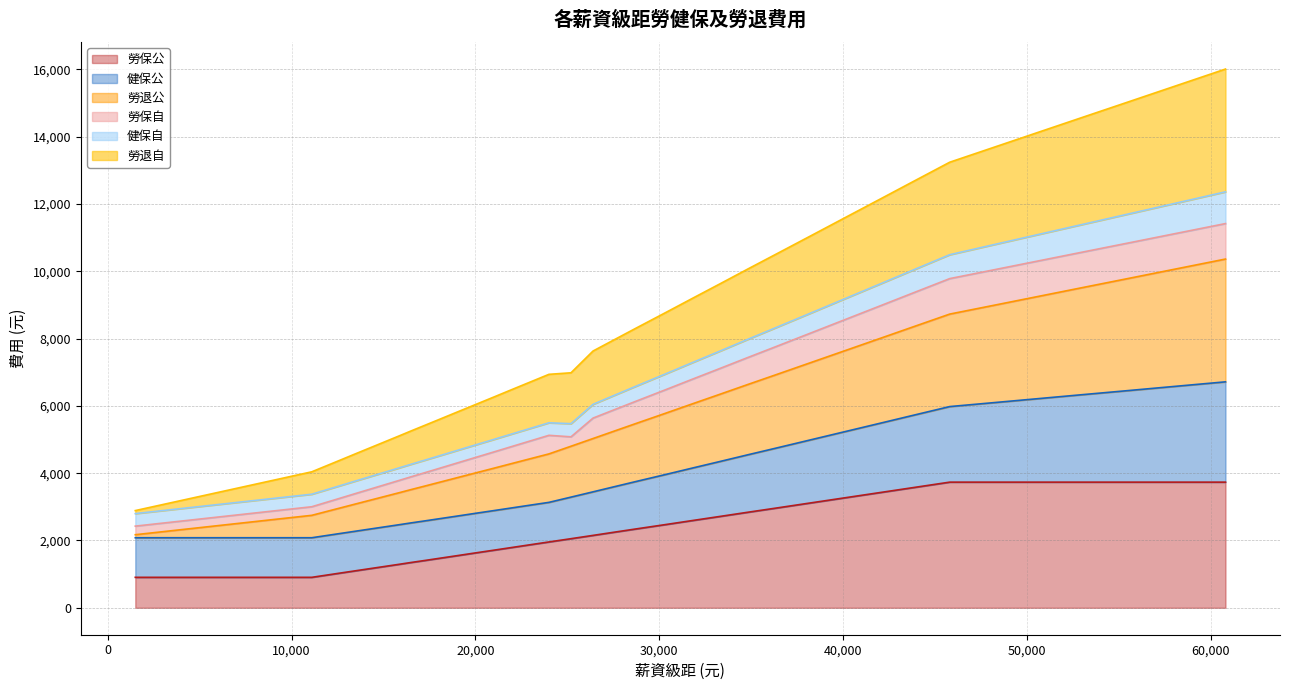

True or false: 勞退自 and 勞保自 cross at least once.

False